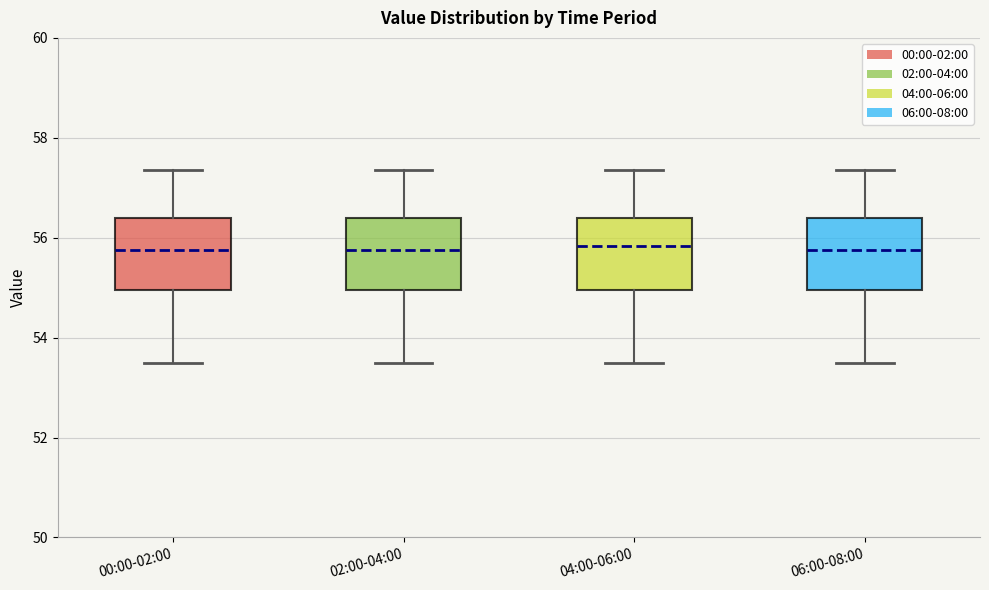

Reading left to right, transcribe this box plot: for each box, give where its median line is, the range the box spans, and where its two whiskers end, as read against the y-axis. The values are not printed on the chart, so give them approximately, as read against the axis.

00:00-02:00: median 55.8, box 55.0 to 56.4, whiskers 53.6 to 57.4
02:00-04:00: median 55.8, box 55.0 to 56.4, whiskers 53.6 to 57.4
04:00-06:00: median 55.8, box 55.0 to 56.4, whiskers 53.6 to 57.4
06:00-08:00: median 55.8, box 55.0 to 56.4, whiskers 53.6 to 57.4